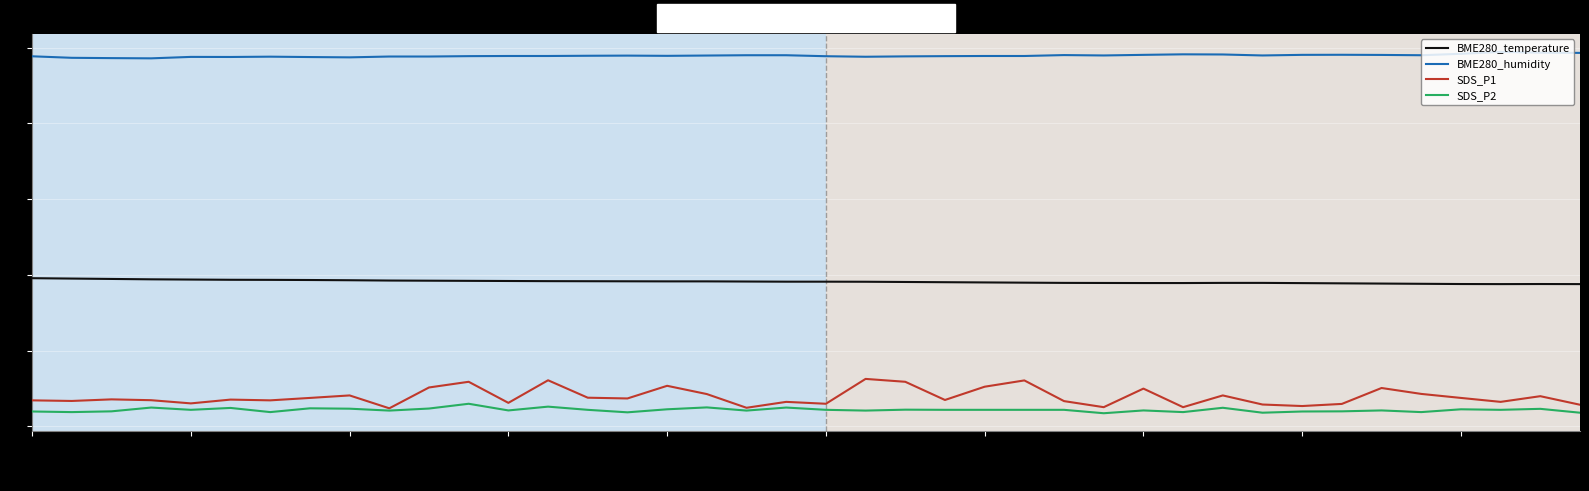

Which series has the largest total across all categories?

BME280_humidity